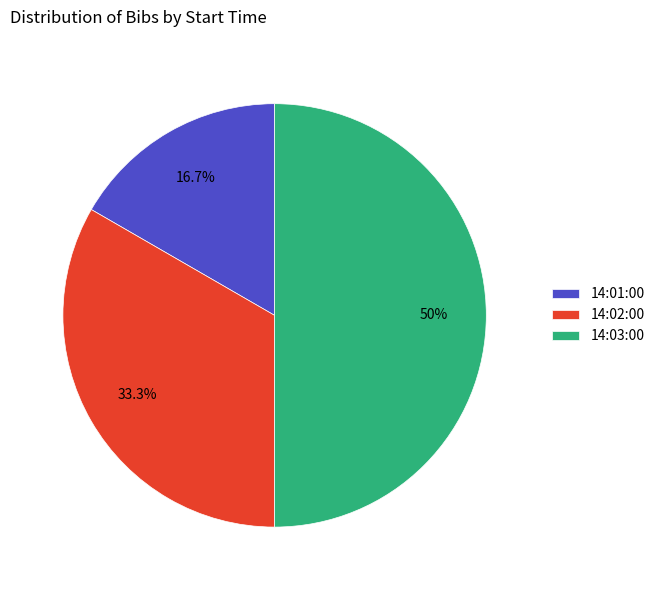

How many slices are in this pie chart?

3